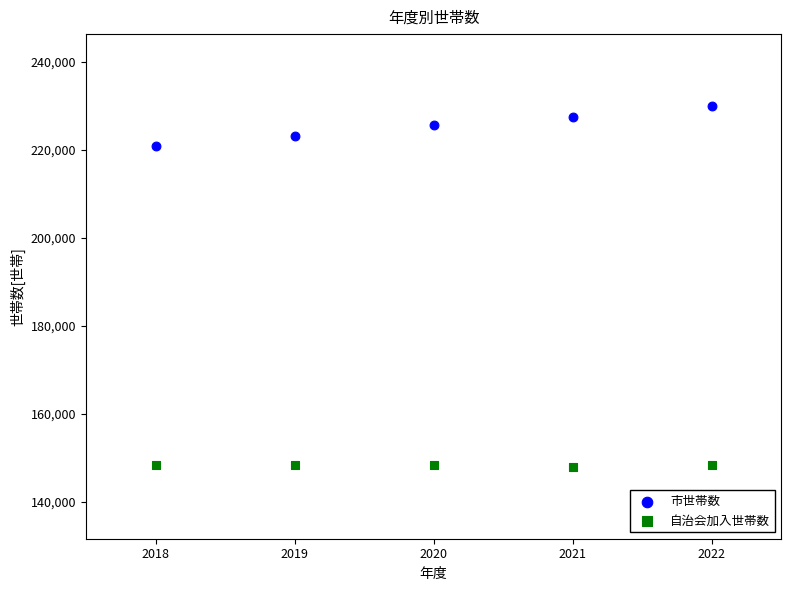

Which series has the largest Y range (max minus min)?

市世帯数